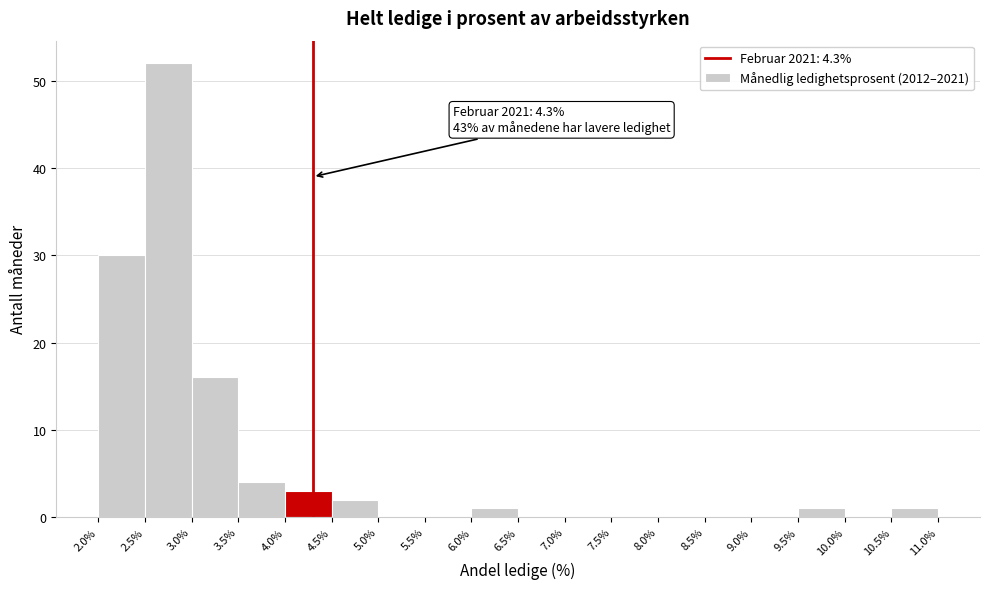

Which range on the x-axis has the tallest bar?

2.5% to 3.0%